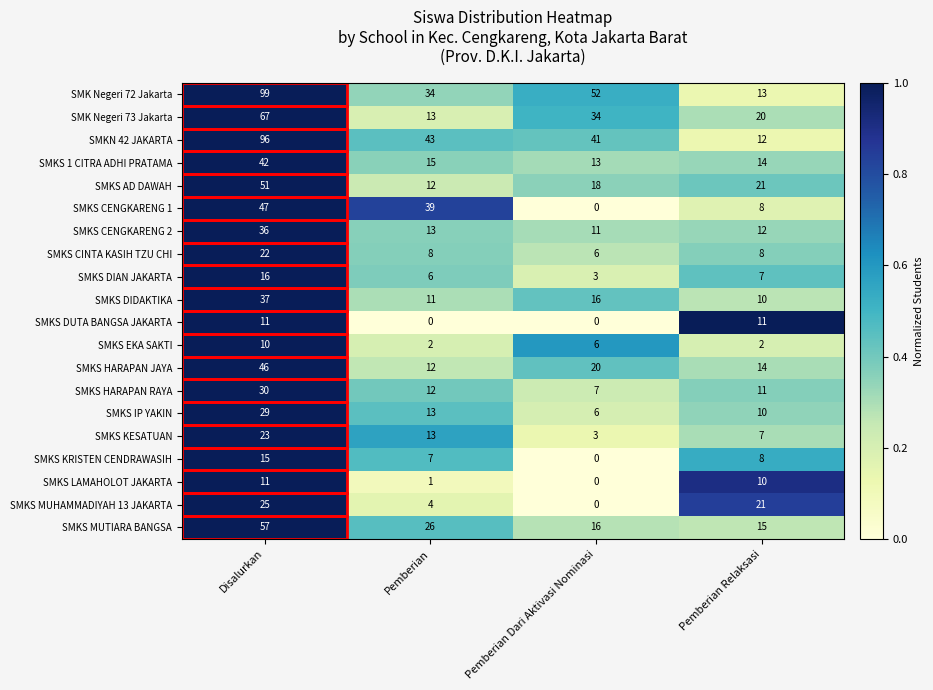

The SMKS EKA SAKTI series shows 2 at Pemberian Relaksasi. True or false?

True